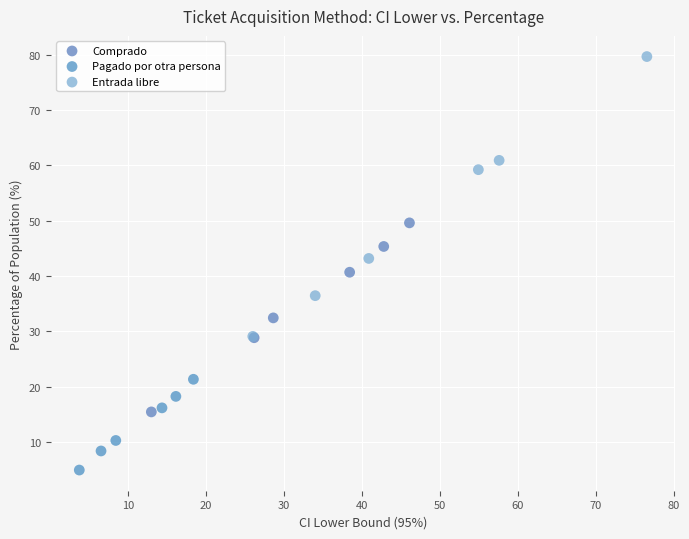

Which series reaches the minimum Y coordinate?

Pagado por otra persona